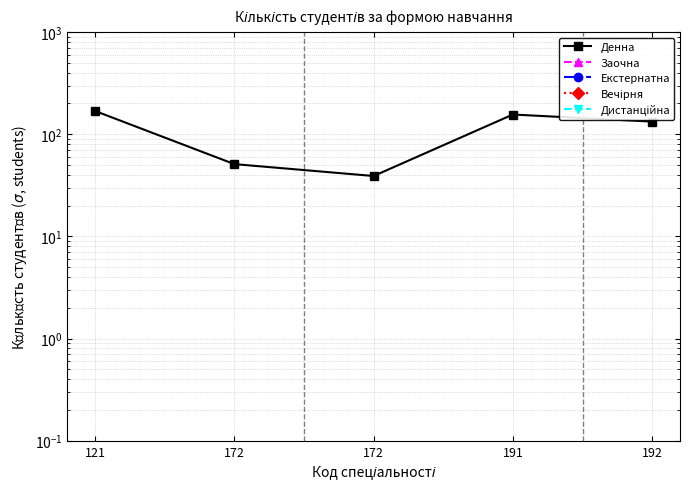

True or false: Вечірня and Заочна cross at least once.

False